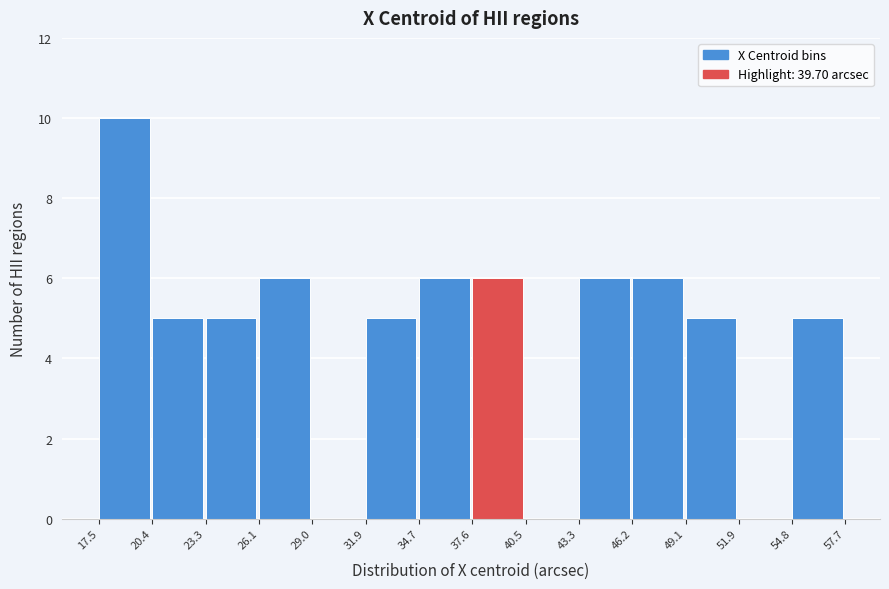

Reading left to right, transcribe this chart: for each bar, give the range it covers on the x-axis and its height. The values are not printed on the chart, so give them approximately, as read against the axis.

17.5 to 20.4: 10
20.4 to 23.3: 5
23.3 to 26.1: 5
26.1 to 29.0: 6
29.0 to 31.9: 0
31.9 to 34.7: 5
34.7 to 37.6: 6
37.6 to 40.5: 6
40.5 to 43.3: 0
43.3 to 46.2: 6
46.2 to 49.1: 6
49.1 to 51.9: 5
51.9 to 54.8: 0
54.8 to 57.7: 5